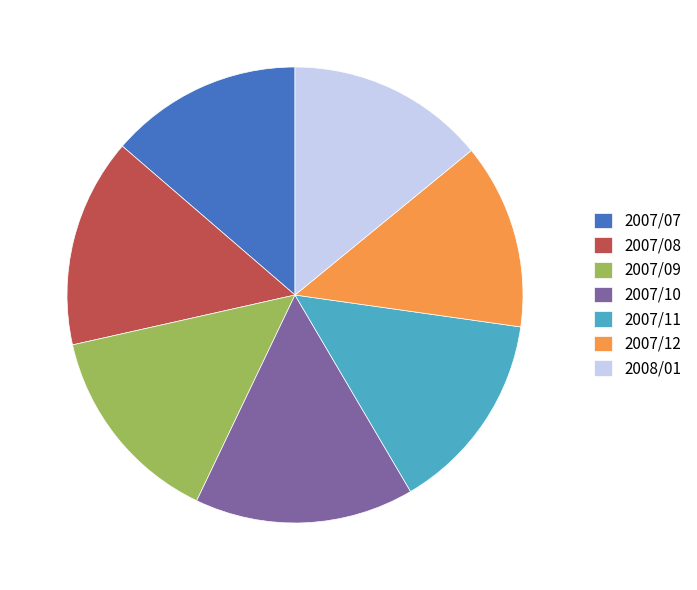

How many slices are in this pie chart?

7